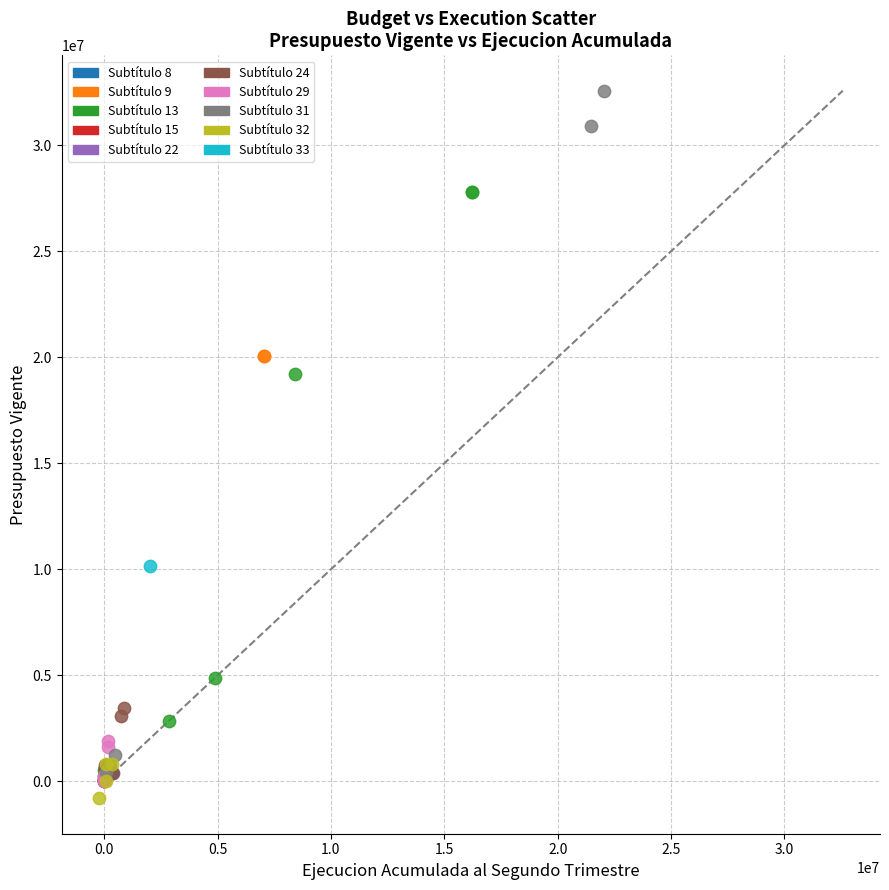

What are all the series names shown in the legend?

Subtítulo 8, Subtítulo 9, Subtítulo 13, Subtítulo 15, Subtítulo 22, Subtítulo 24, Subtítulo 29, Subtítulo 31, Subtítulo 32, Subtítulo 33